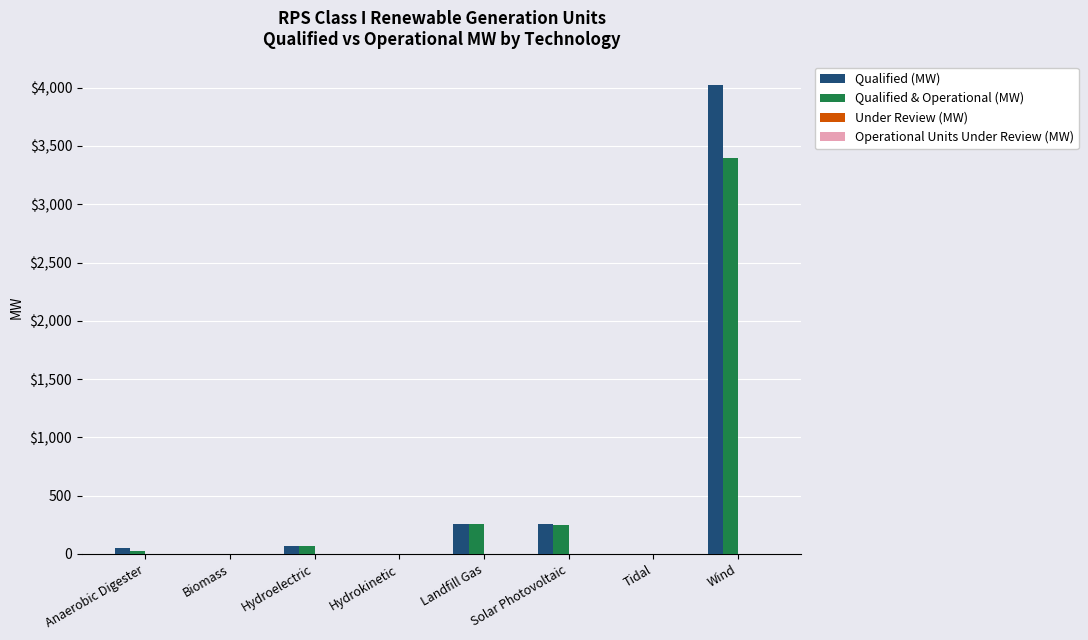

What is the approximate value of Qualified & Operational (MW) at Landfill Gas?

258.2